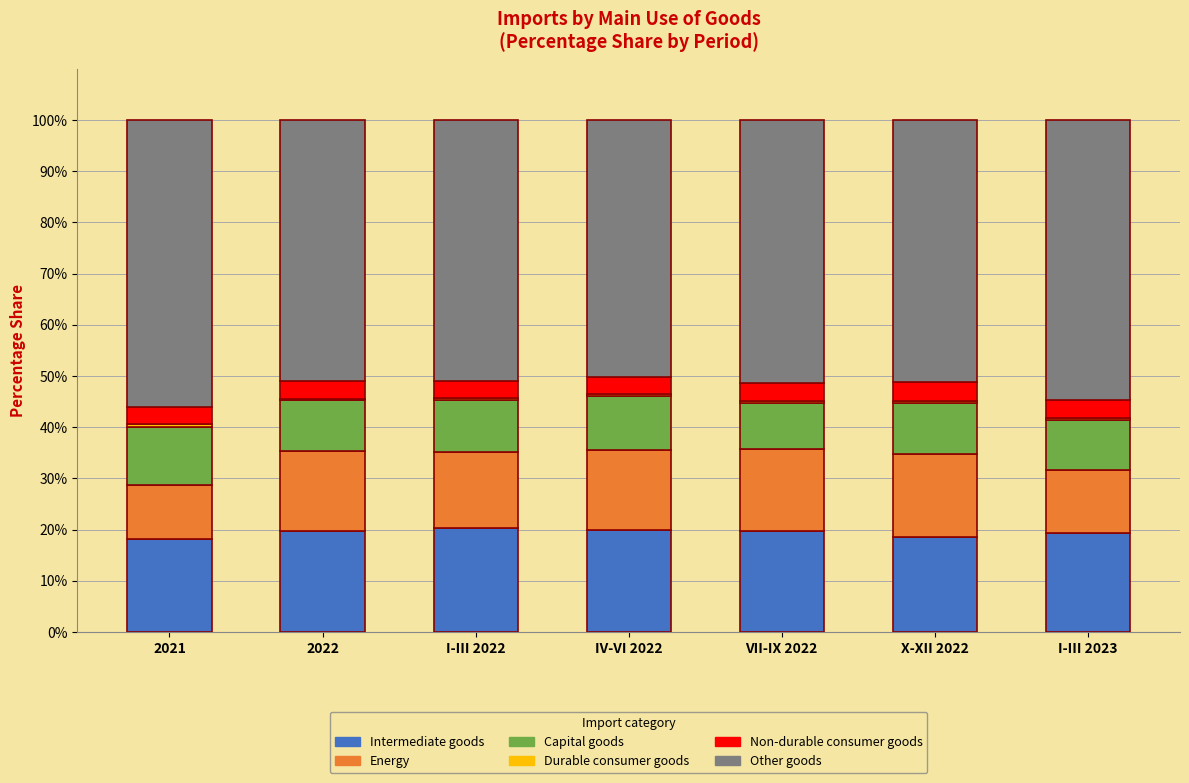

True or false: Intermediate goods has a value of 5.4 at IV-VI 2022.

False